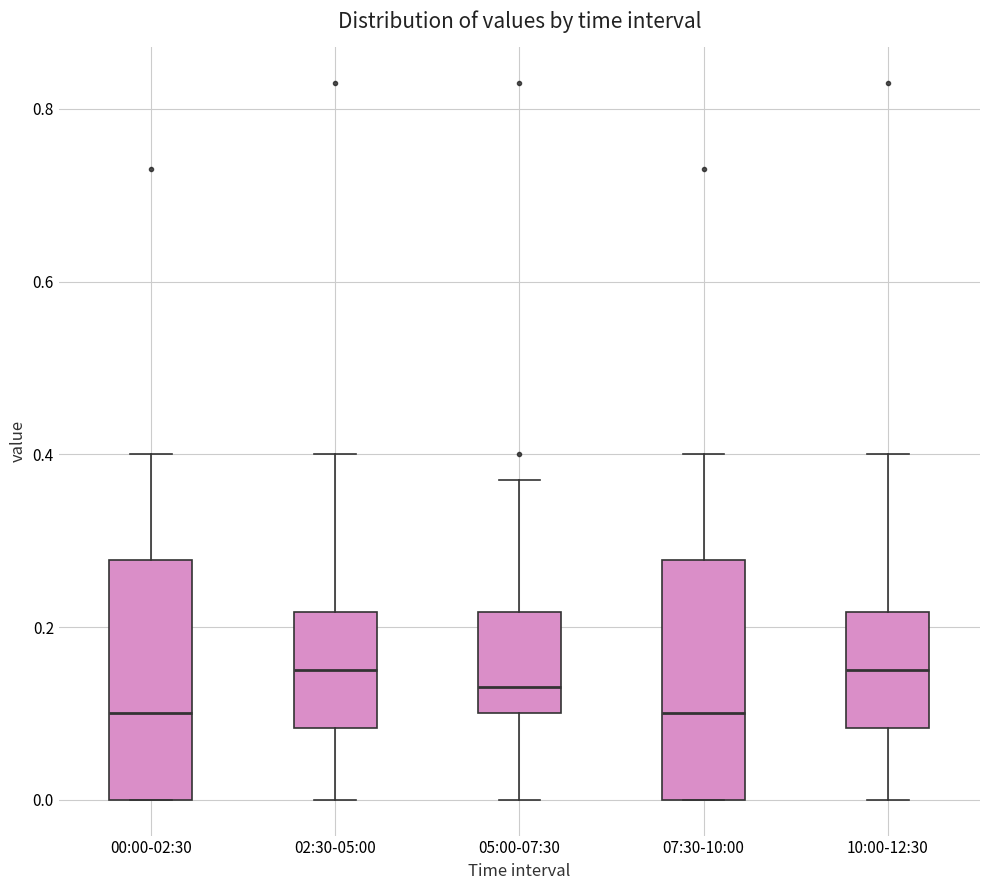

Reading left to right, read every box against the y-axis: the position of its median line, the range the box covers, and the ends of its whiskers. The values are not printed on the chart, so give them approximately, as read against the axis.

00:00-02:30: median 0.10, box 0.00 to 0.28, whiskers 0.00 to 0.40
02:30-05:00: median 0.16, box 0.08 to 0.22, whiskers 0.00 to 0.40
05:00-07:30: median 0.14, box 0.10 to 0.22, whiskers 0.00 to 0.38
07:30-10:00: median 0.10, box 0.00 to 0.28, whiskers 0.00 to 0.40
10:00-12:30: median 0.16, box 0.08 to 0.22, whiskers 0.00 to 0.40